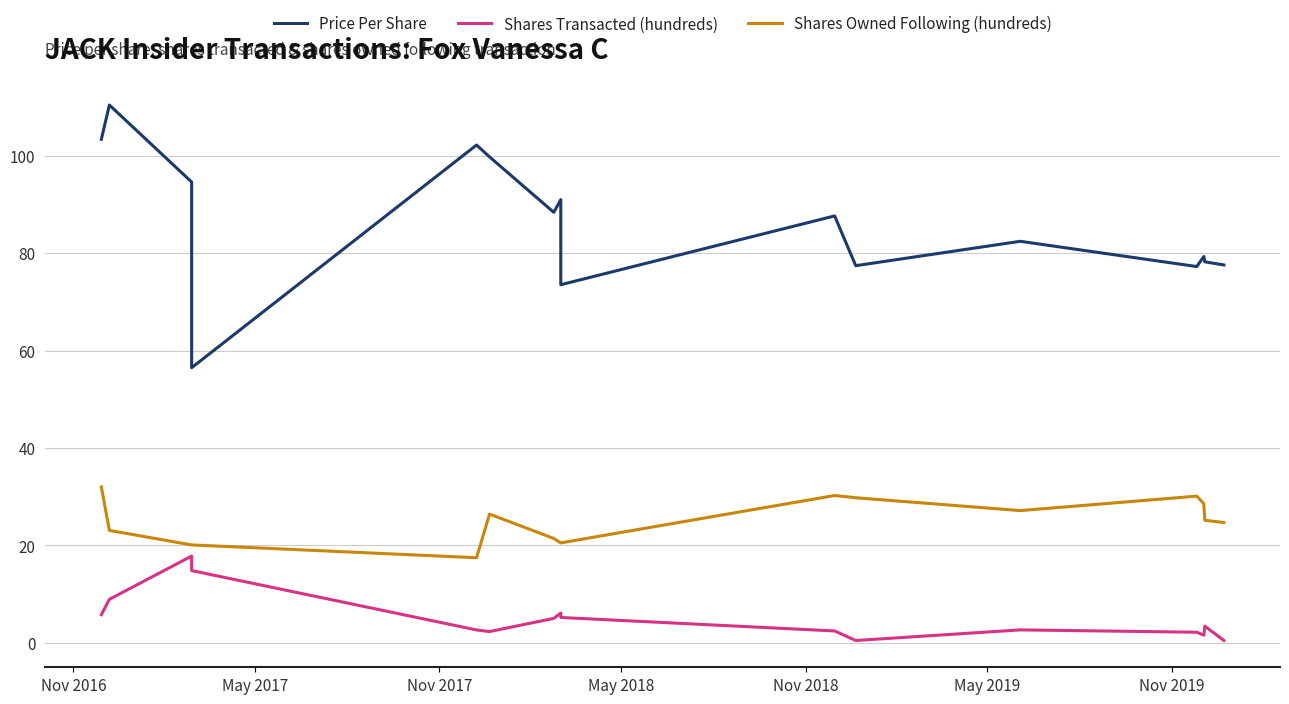

Which series has the widest spread of values?

Price Per Share